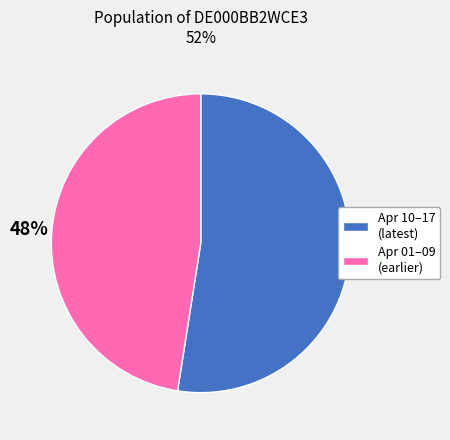

To the nearest percent, what is the average slice percentage?

50%